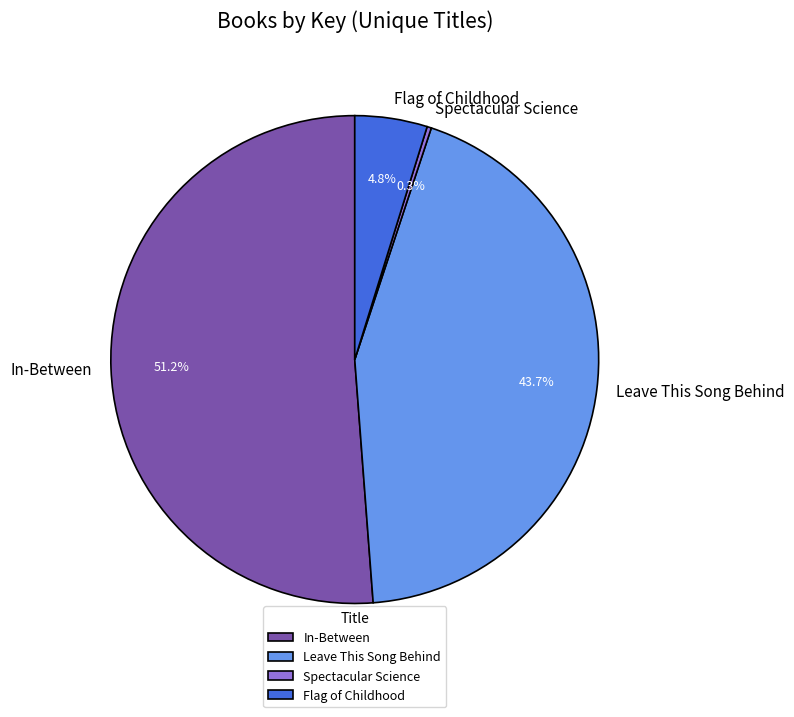

True or false: Flag of Childhood accounts for 10% of the total.

False